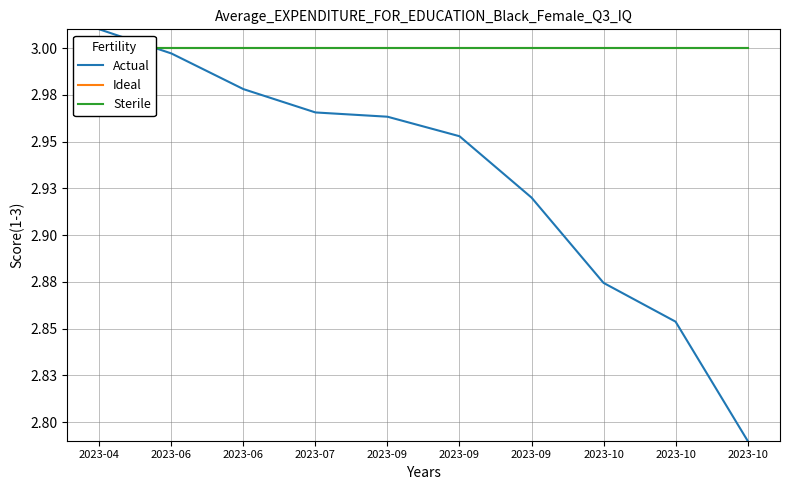

What is the sum of the Actual values at 2023-04 and 2023-10?

5.9